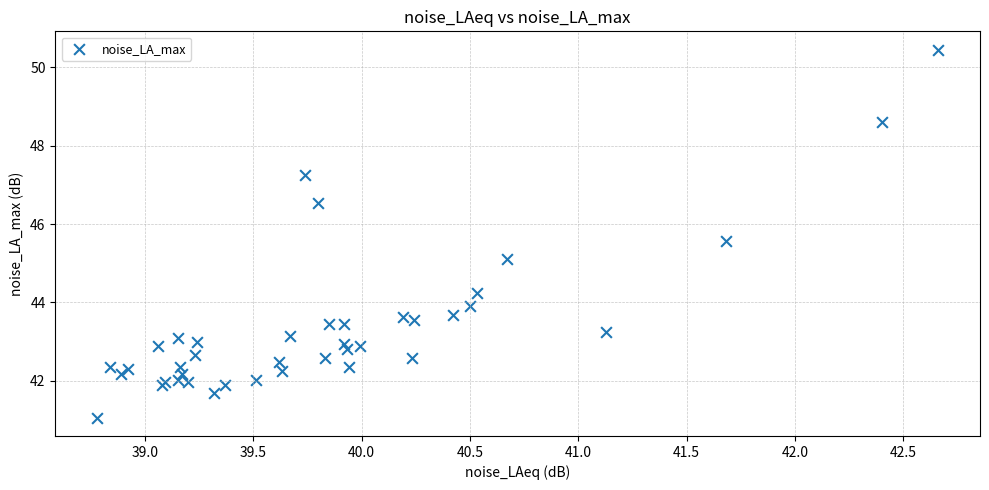

What Y value in the scatter plot is closest to 45?

45.1